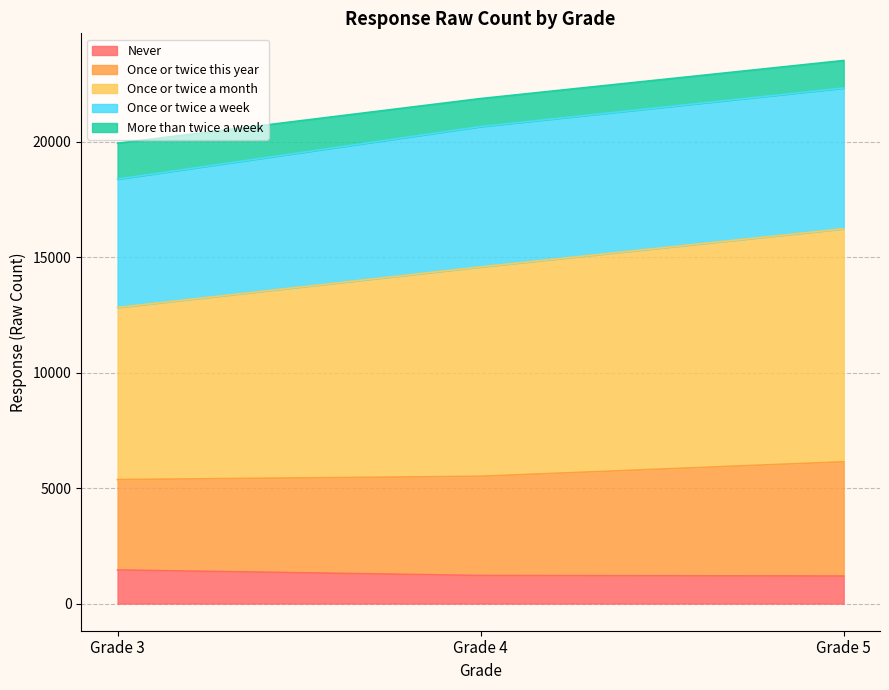

What is the total value across all series at Grade 4?

21864